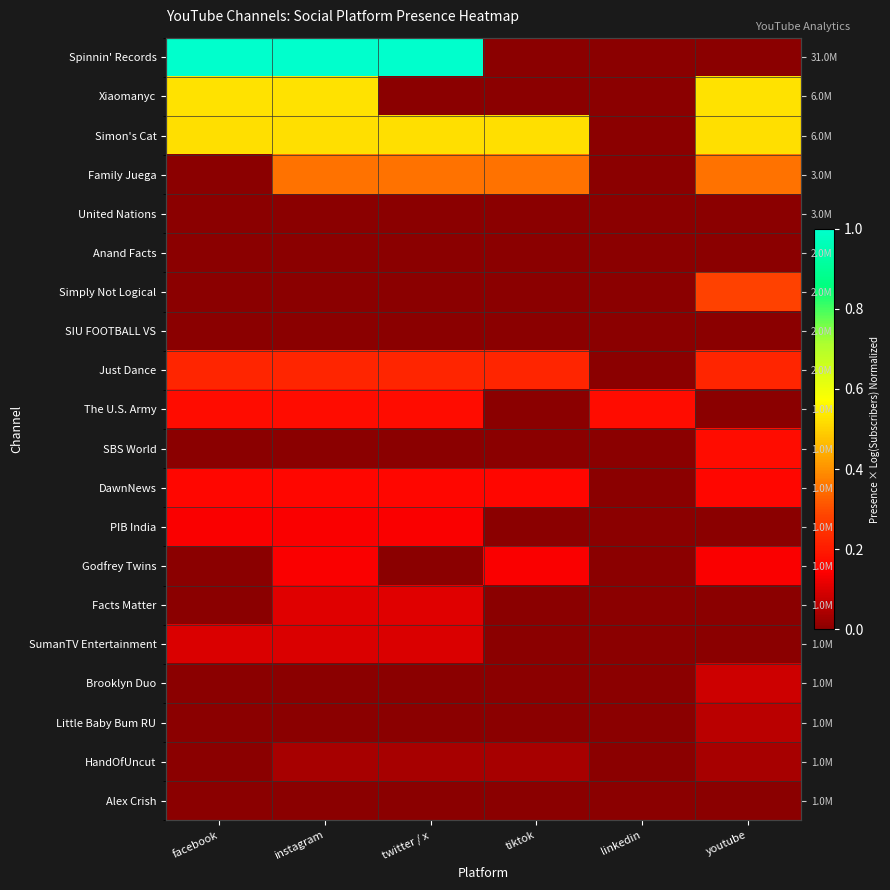

List the labels in order of Simon's Cat value, largest first.

facebook, instagram, twitter / x, tiktok, youtube, linkedin